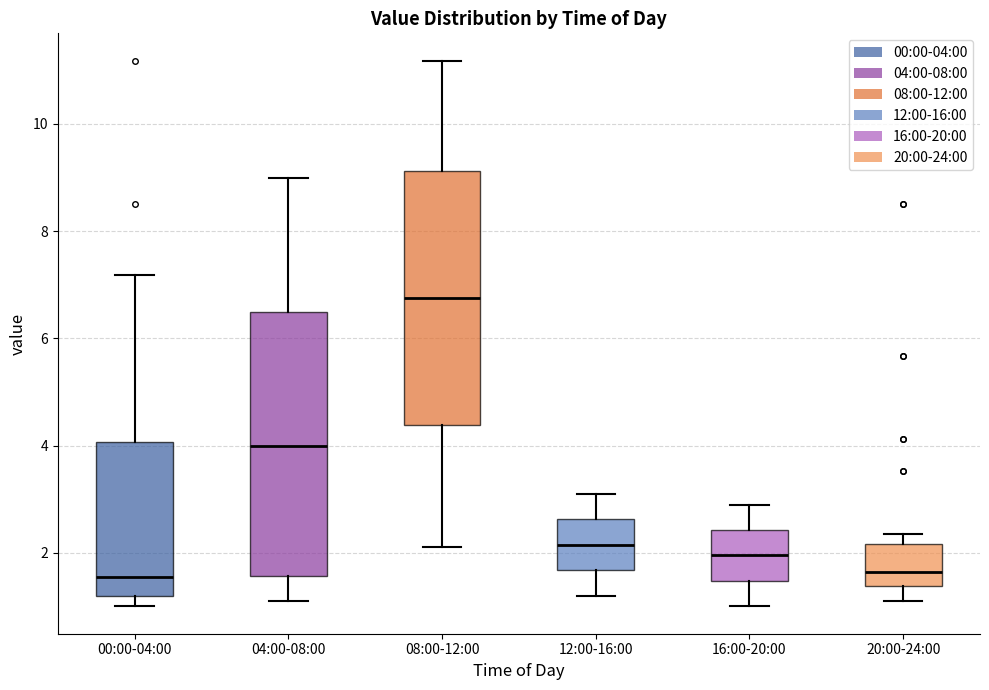

Reading left to right, transcribe this box plot: for each box, give where its median line is, the range the box spans, and where its two whiskers end, as read against the y-axis. The values are not printed on the chart, so give them approximately, as read against the axis.

00:00-04:00: median 1.6, box 1.2 to 4.0, whiskers 1.0 to 7.2
04:00-08:00: median 4.0, box 1.6 to 6.6, whiskers 1.2 to 9.0
08:00-12:00: median 6.8, box 4.4 to 9.2, whiskers 2.2 to 11.2
12:00-16:00: median 2.2, box 1.6 to 2.6, whiskers 1.2 to 3.2
16:00-20:00: median 2.0, box 1.4 to 2.4, whiskers 1.0 to 3.0
20:00-24:00: median 1.6, box 1.4 to 2.2, whiskers 1.2 to 2.4